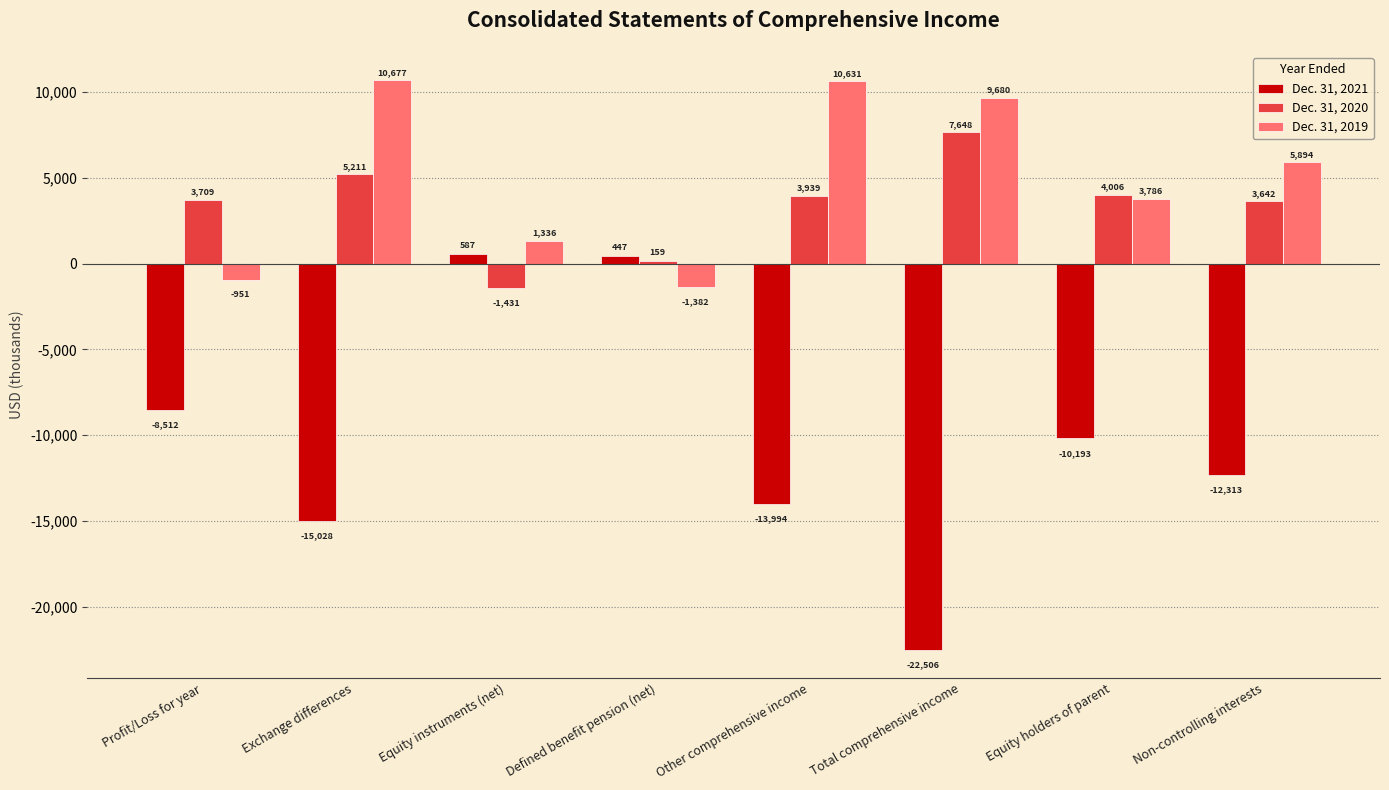

Is it true that Dec. 31, 2019 equals 1336 at Equity instruments (net)?

True